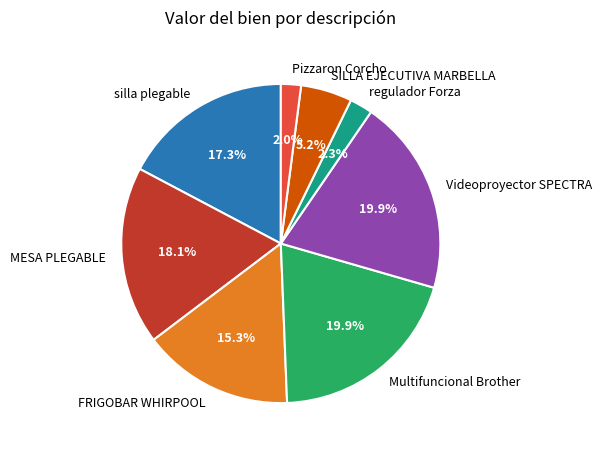

To the nearest percent, what is the average slice percentage?

12%